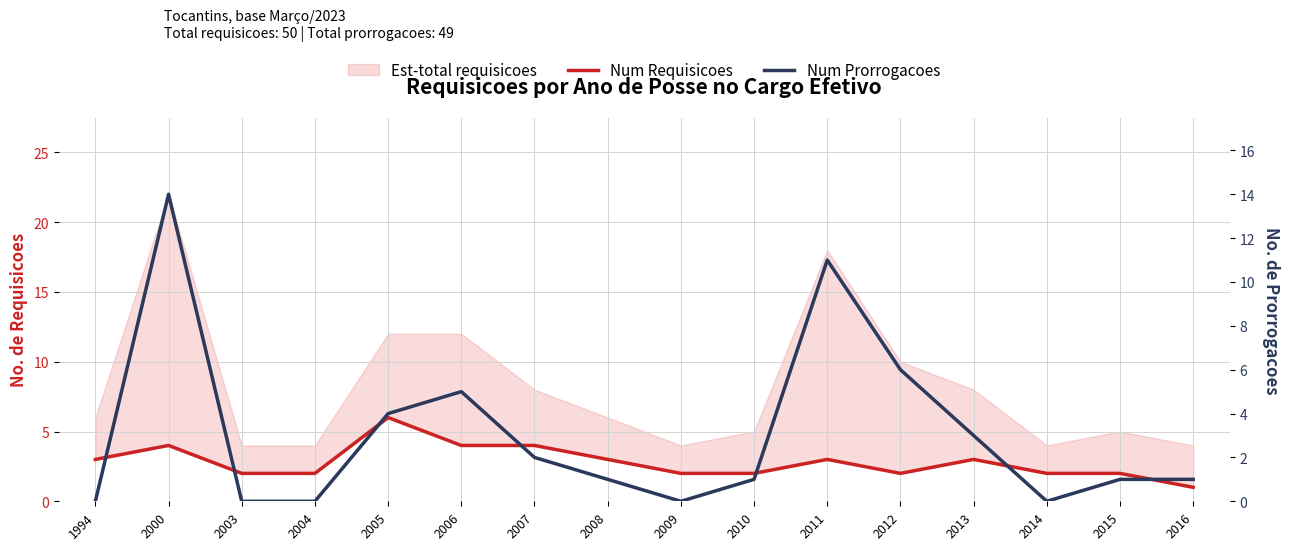

Which has a higher value, 2009 or 2004?

2009